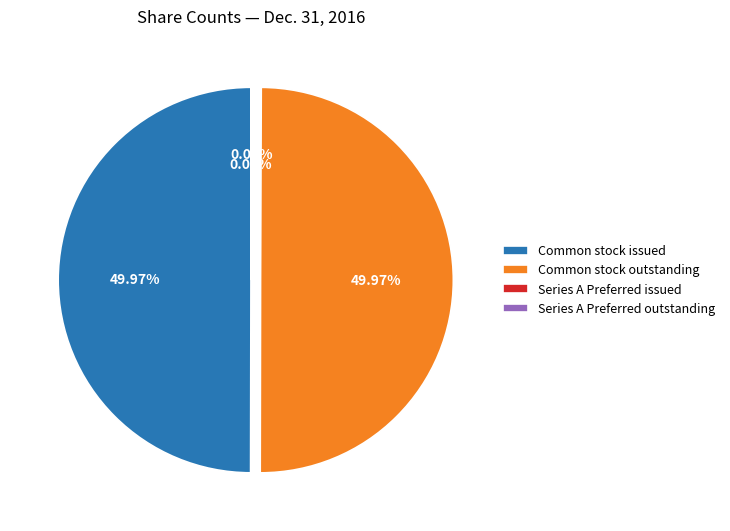

Is the sum of Common stock outstanding and Common stock issued greater than half?

Yes